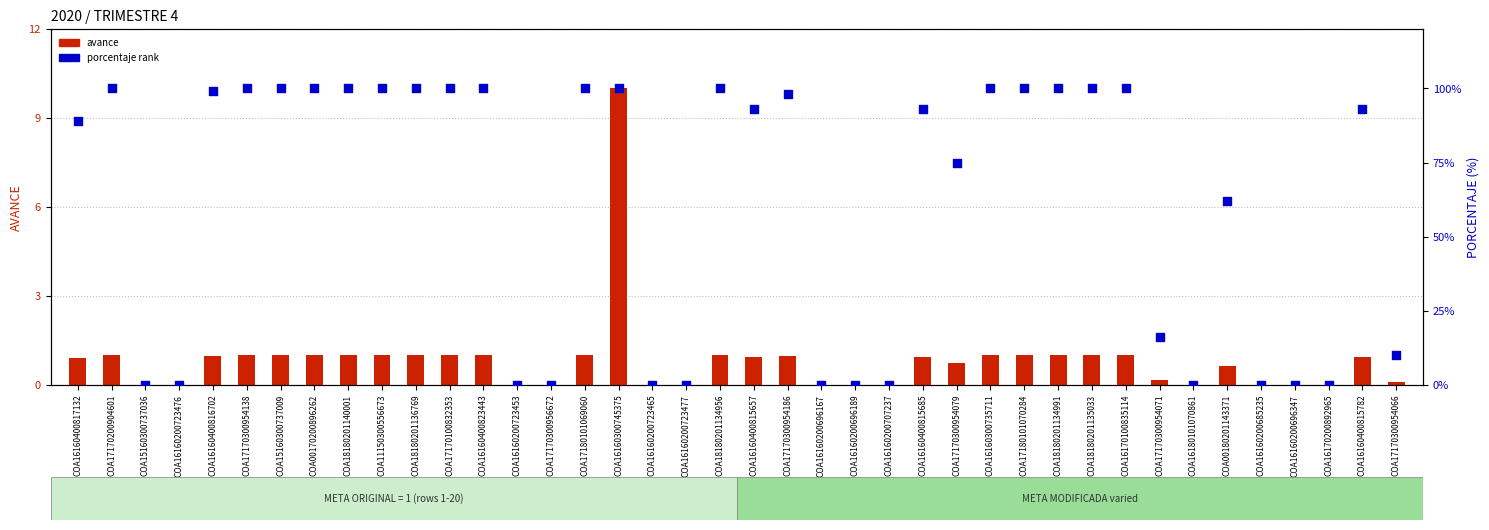

Is the value of porcentaje at COA16160200685235 greater than the value of avance at COA18180201136769?

No